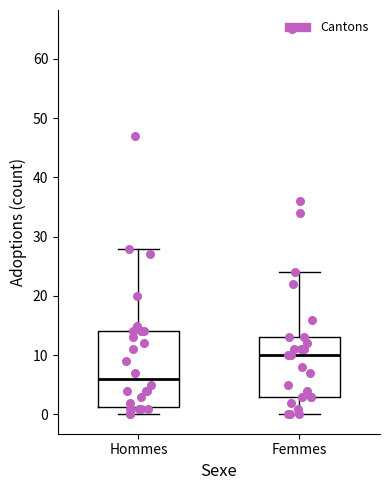

Reading left to right, transcribe this box plot: for each box, give where its median line is, the range the box spans, and where its two whiskers end, as read against the y-axis. The values are not printed on the chart, so give them approximately, as read against the axis.

Hommes: median 6, box 1 to 14, whiskers 0 to 28
Femmes: median 10, box 3 to 13, whiskers 0 to 24